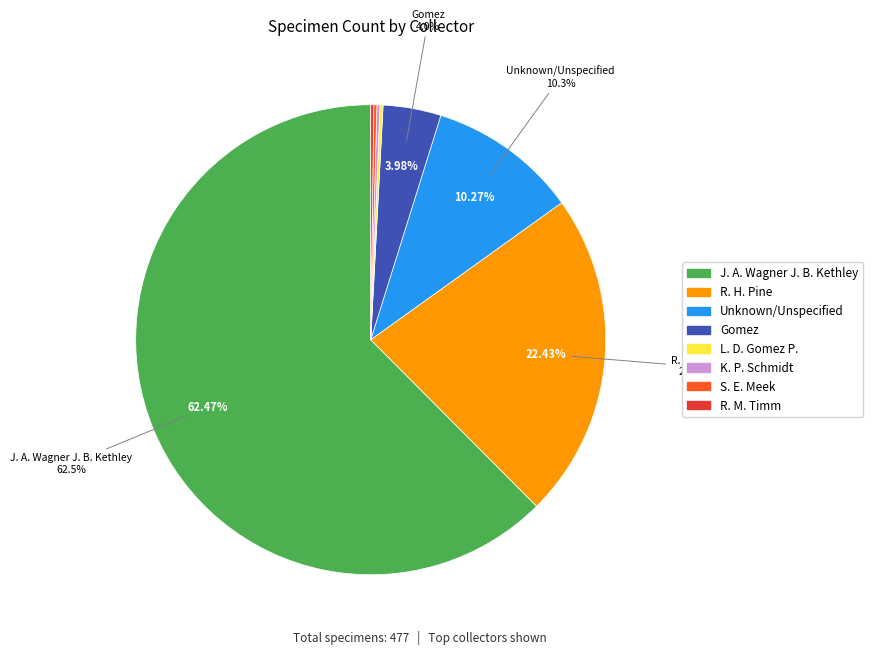

Is there any slice that represents more than half of the pie?

Yes